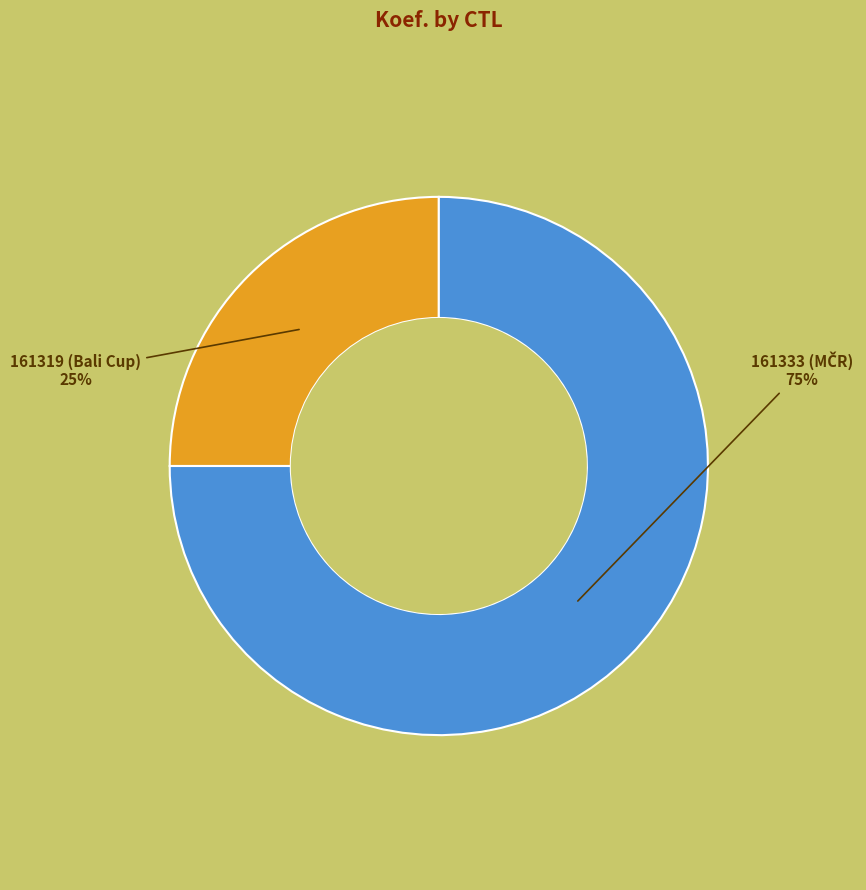

To the nearest percent, what is the average slice percentage?

50%